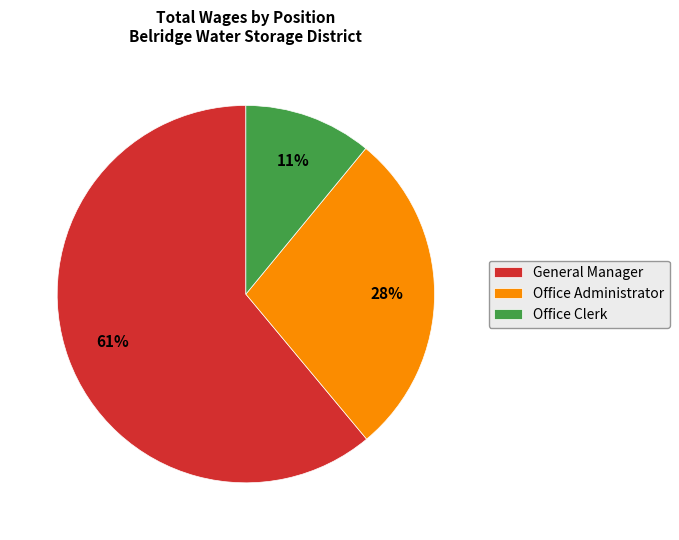

The Office Administrator slice represents 28% of the pie. True or false?

True